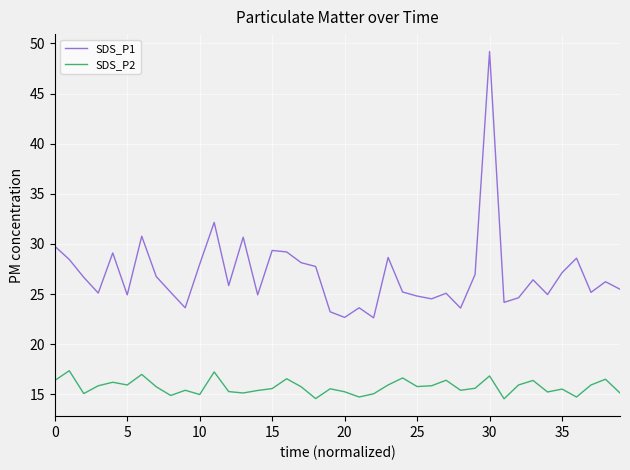

Rank the series by their average value, from highest to lowest.

SDS_P1, SDS_P2